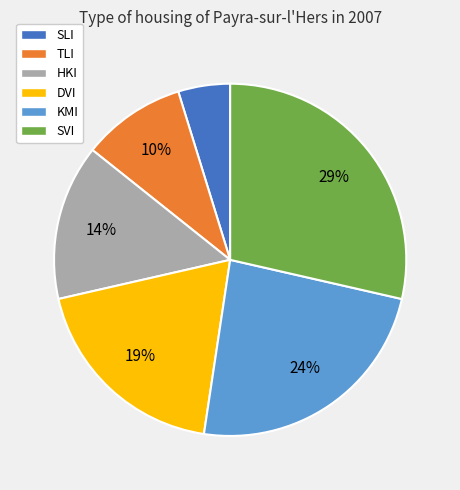

How many slices are in this pie chart?

6